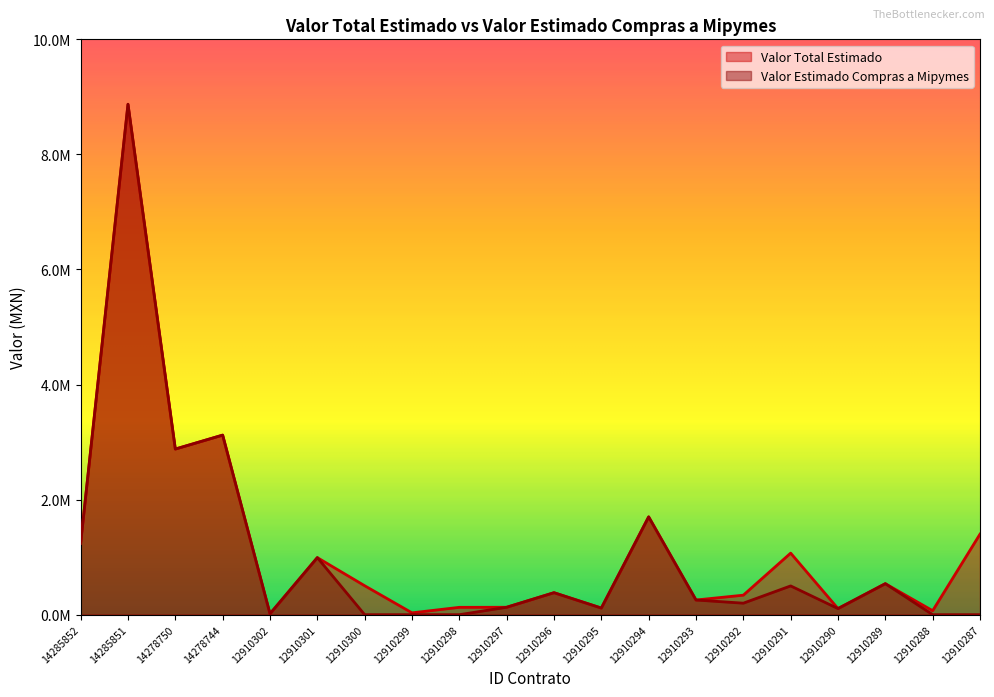

Between 12910290 and 12910298, which is larger?

12910298